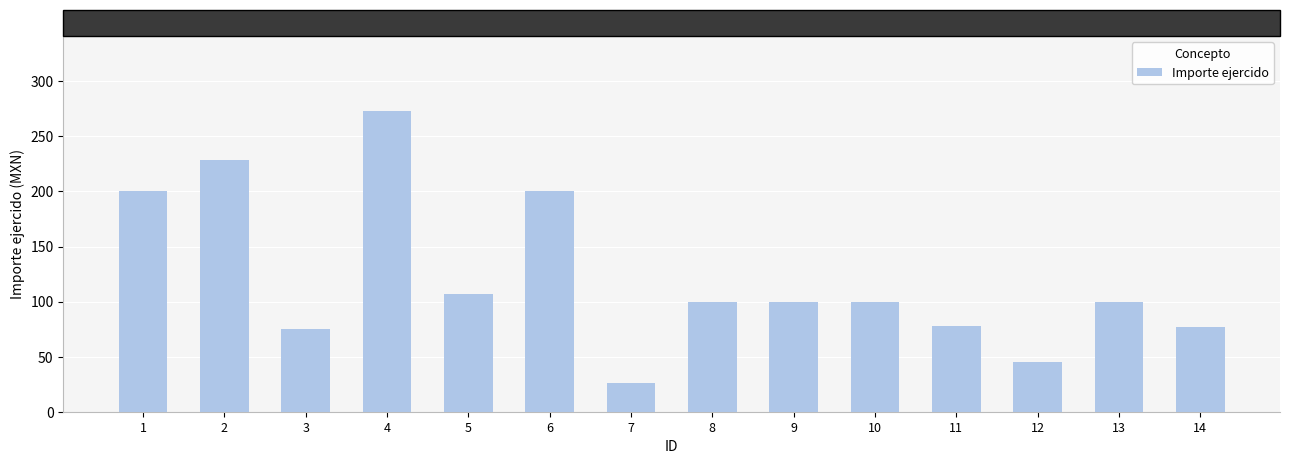

True or false: the data shows 68.5 at 13.

False